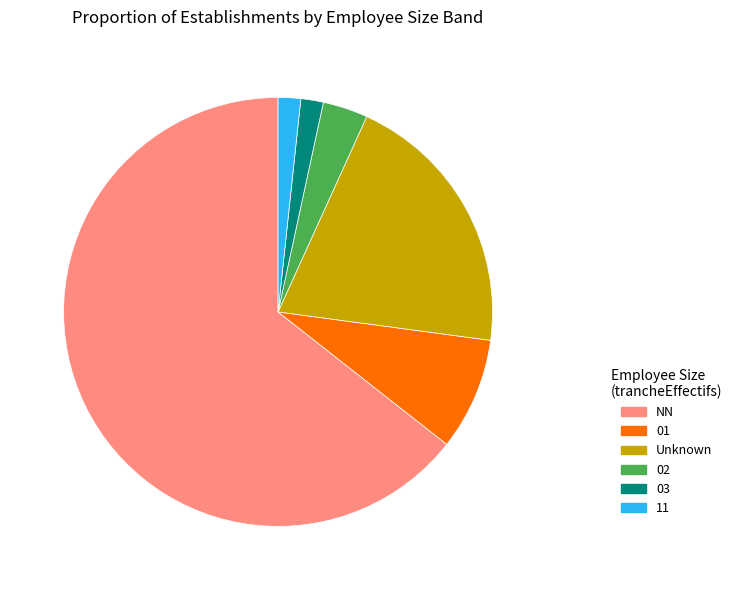

Which has a higher value, Unknown or 01?

Unknown